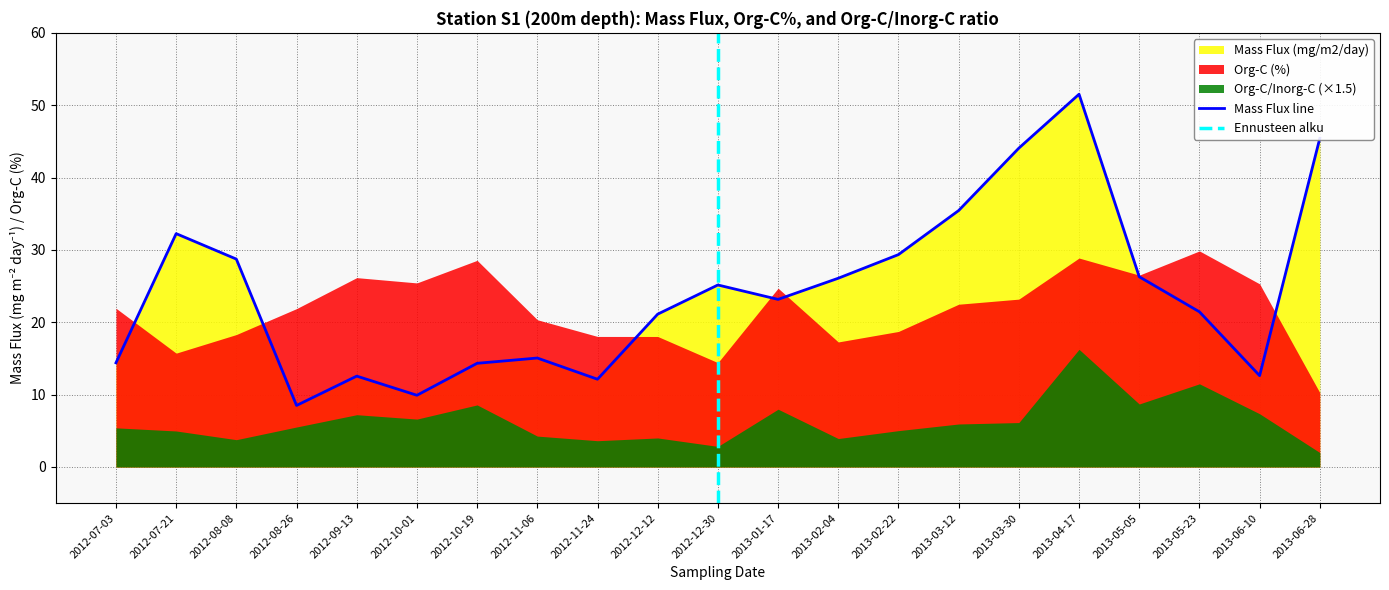

Reading right to left, extract all data points from this chart.

Mass Flux (mg/m2/day): 45.4	12.6	21.4	26.3	51.5	44.1	35.4	29.4	26.1	23.2	25.2	21.1	12.1	15.1	14.3	9.9	12.6	8.5	28.7	32.2	14.4
Org-C (%): 10.3	25.3	29.9	26.5	28.9	23.2	22.5	18.7	17.3	24.7	14.4	18.0	18.0	20.4	28.6	25.4	26.2	21.9	18.3	15.7	21.9
Org-C/Inorg-C ratio: 1.3	4.9	7.7	5.8	10.8	4.1	4.0	3.3	2.6	5.3	1.9	2.7	2.4	2.8	5.7	4.4	4.8	3.7	2.5	3.3	3.6